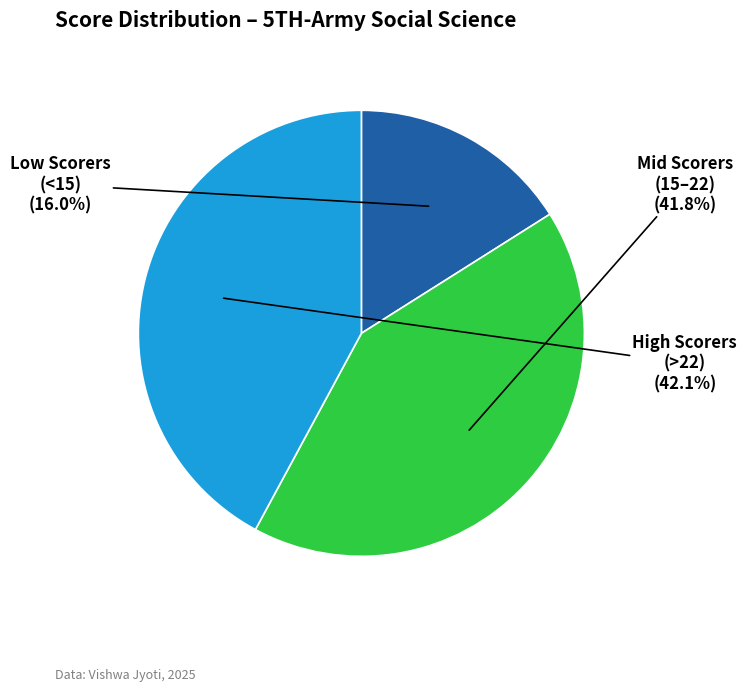

Does any single category account for the majority?

No